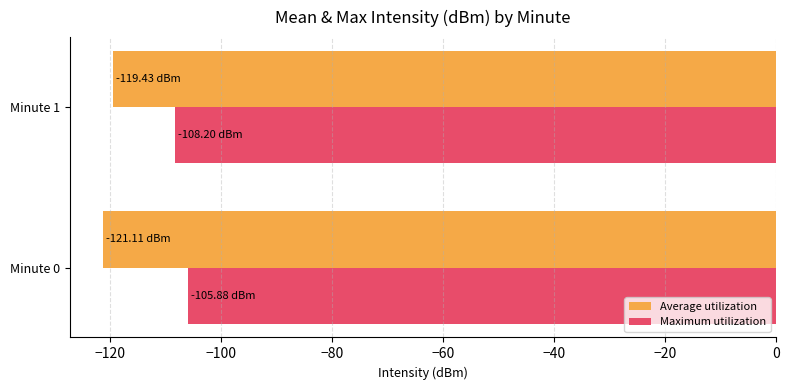

What is the sum of all Average utilization values?

-240.5